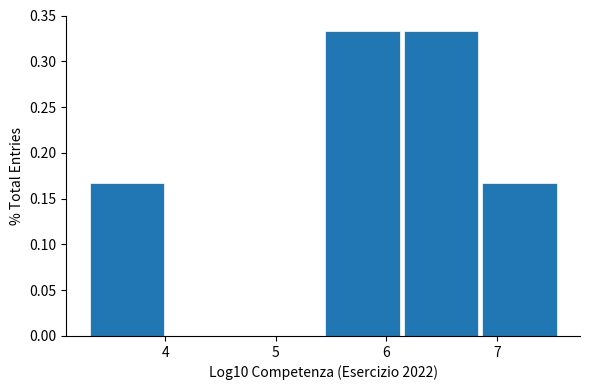

Reading left to right, transcribe this chart: for each bar, give the range it covers on the x-axis and its height. Neither the bar edges nor the heights are printed on the chart, so give them approximately, as read against the axes.

3.3 to 4.0: 0.165
4.0 to 4.7: 0
4.7 to 5.4: 0
5.4 to 6.1: 0.335
6.1 to 6.8: 0.335
6.8 to 7.6: 0.165